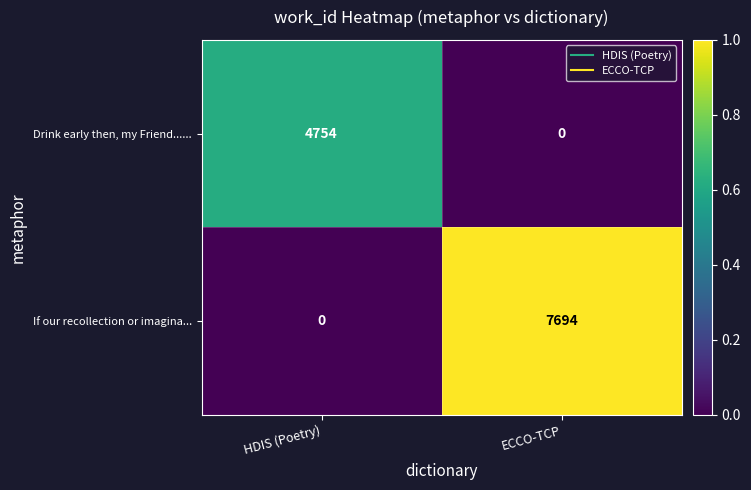

What is the maximum value shown in the chart?

7694